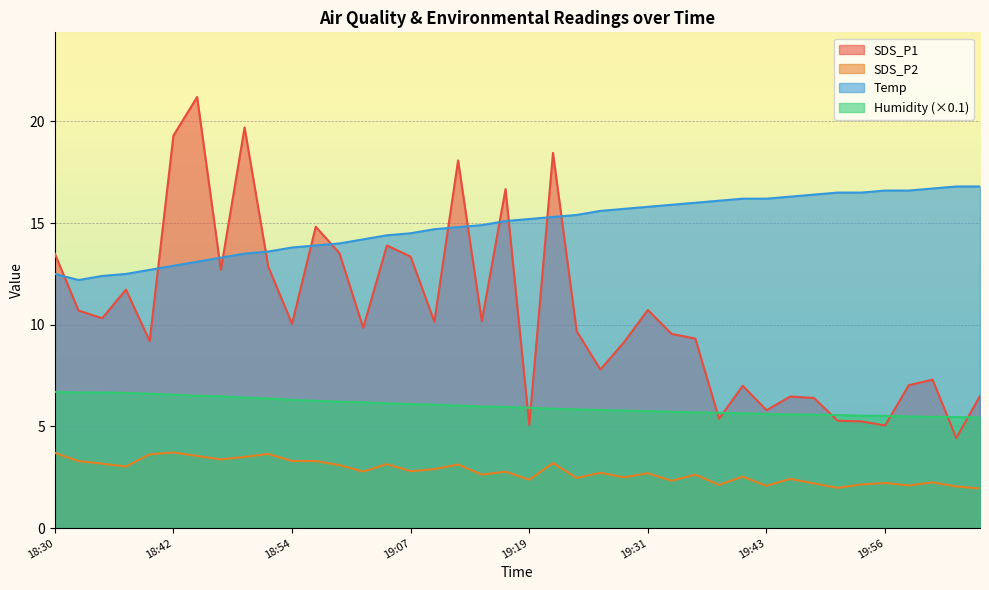

How many lines are shown in the chart?

4